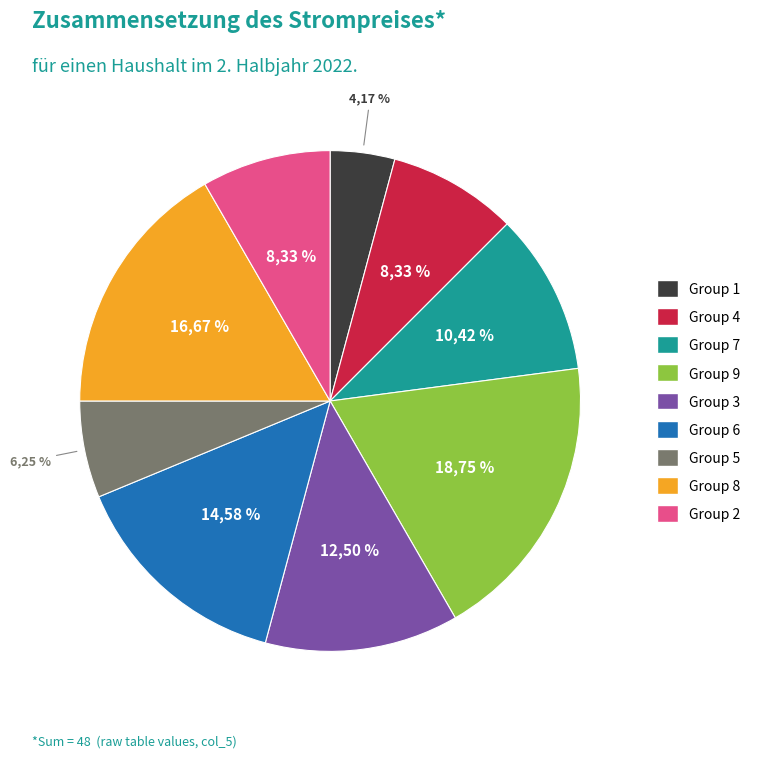

True or false: 9 accounts for 8% of the total.

False